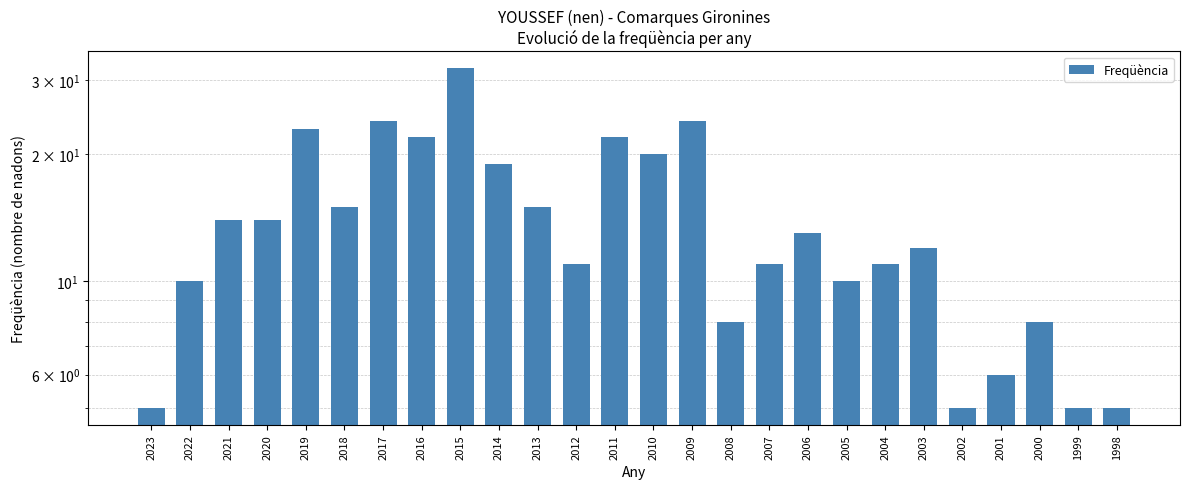

How many values exceed 13?

12